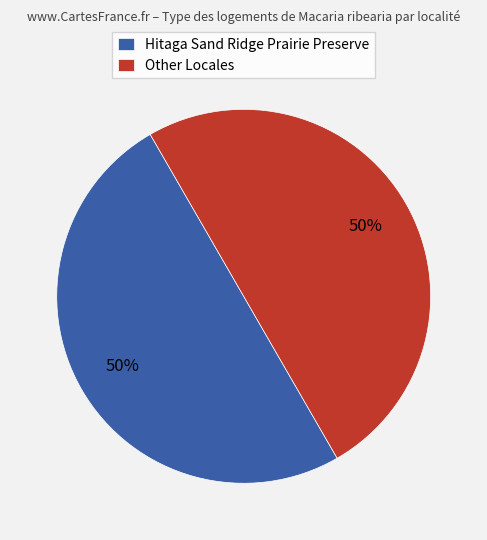

Is the sum of Other Locales and Hitaga Sand Ridge Prairie Preserve greater than half?

Yes